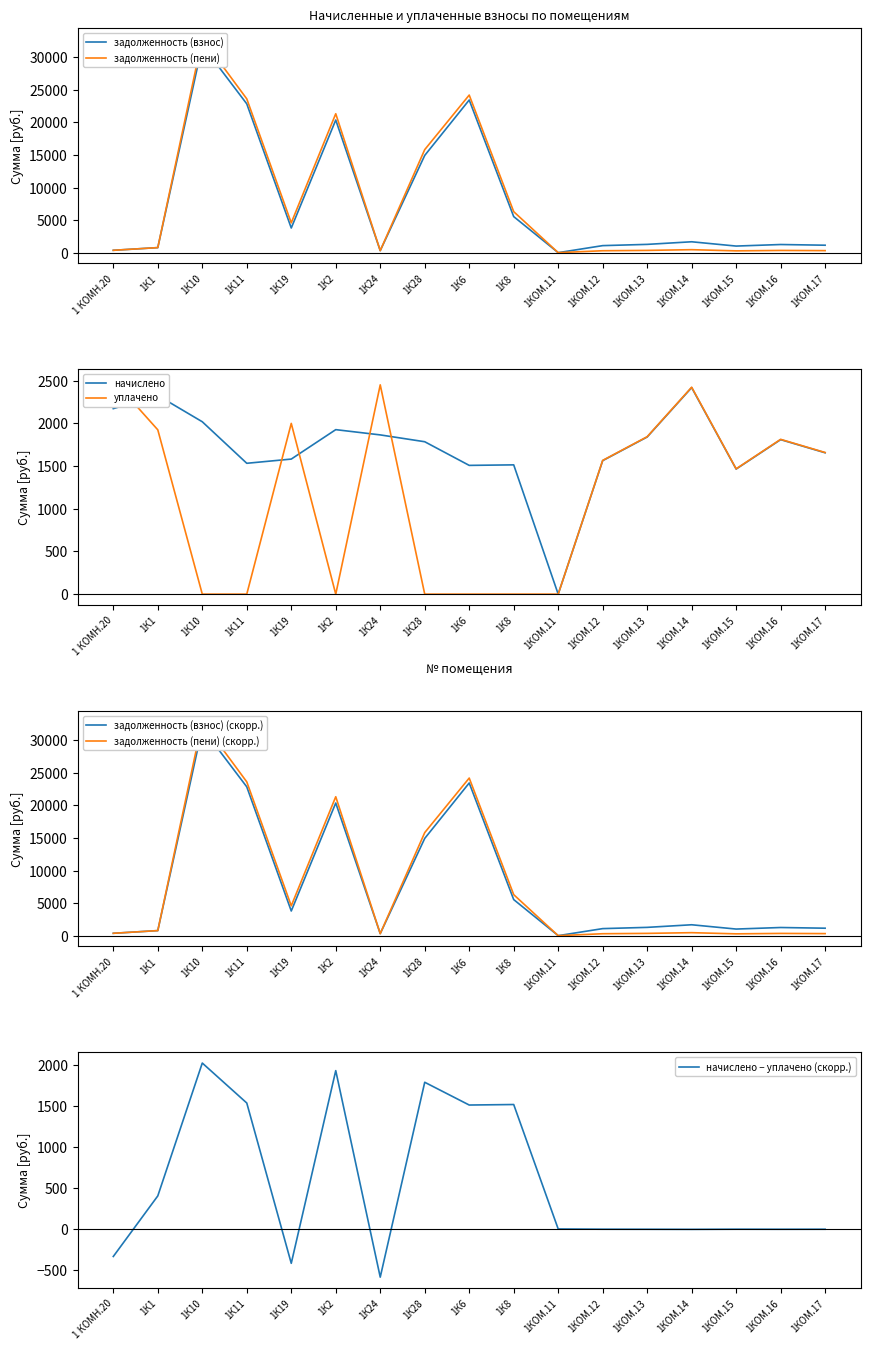

What is the sum of the задолженность (пени) values at 1К10 and 1К28?

48705.0